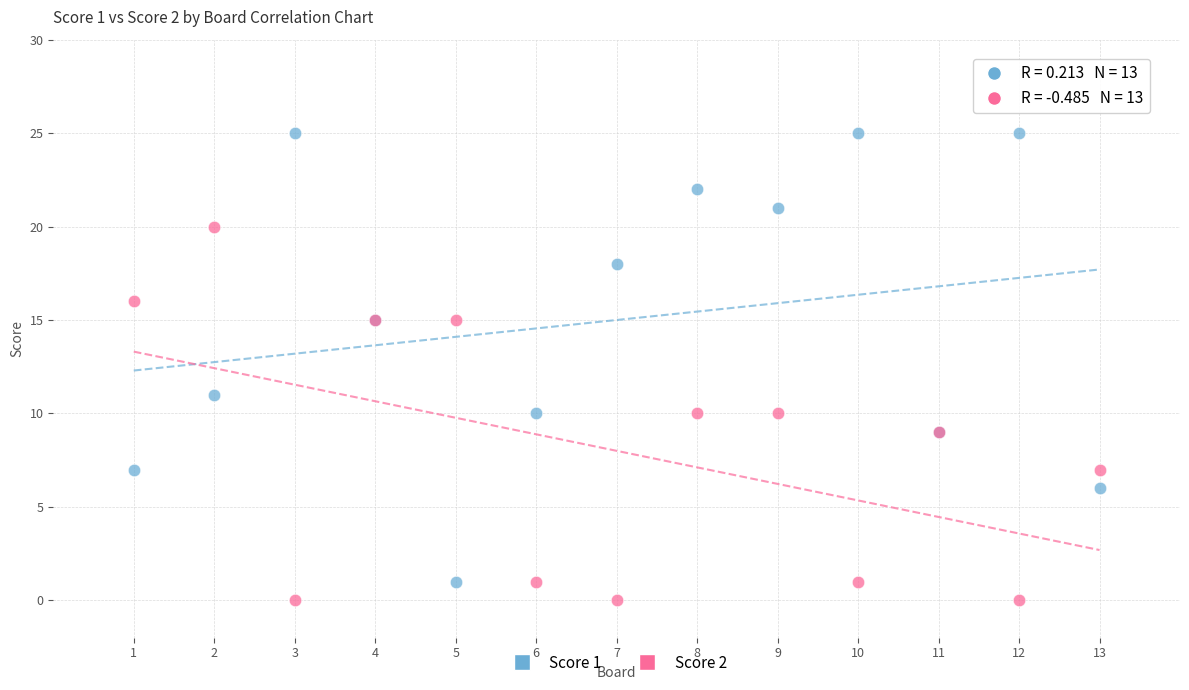

What are all the series names shown in the legend?

Score 1, Score 2